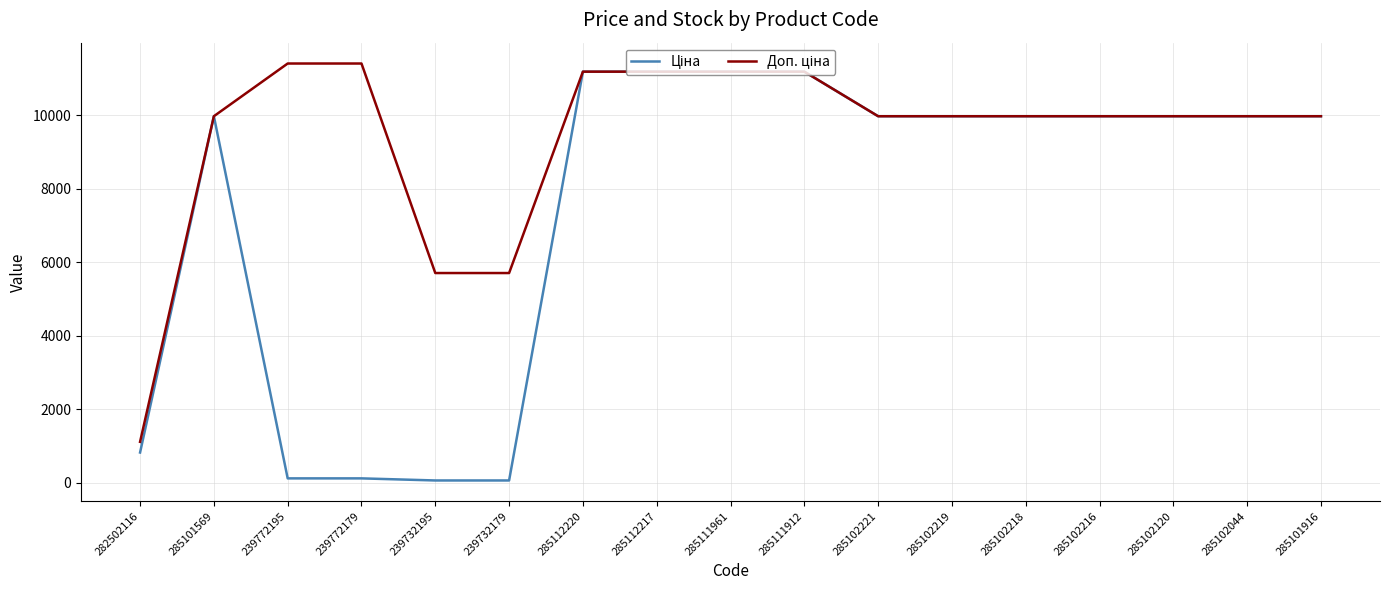

What is the total value across all series at 285102221?

19950.0